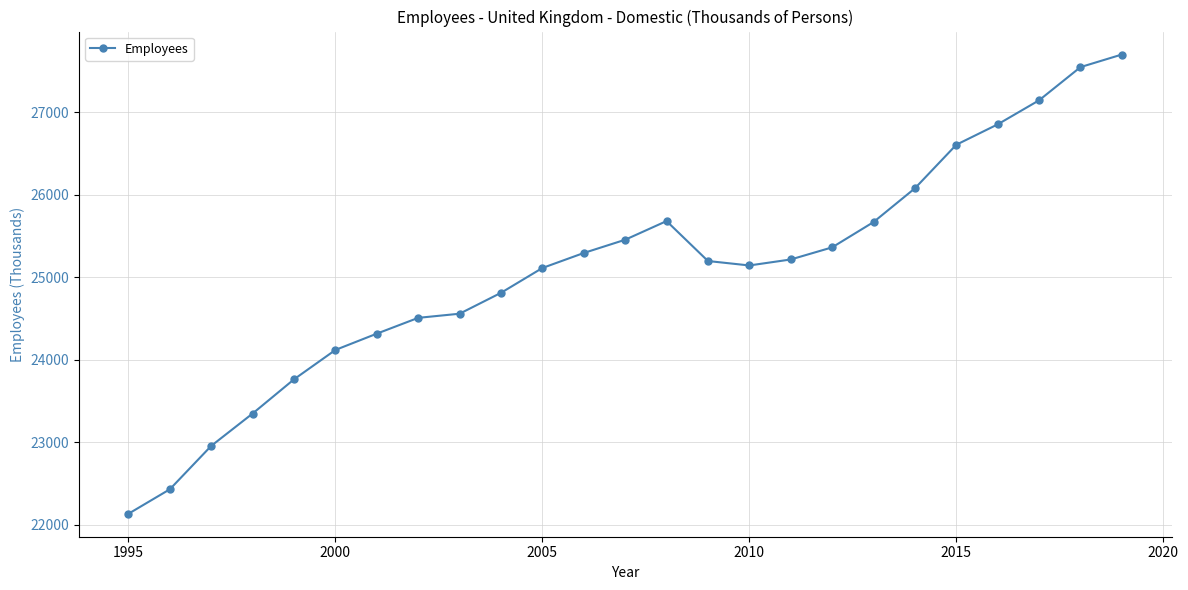

True or false: there are more than 0 points higher than both neighbors.

True